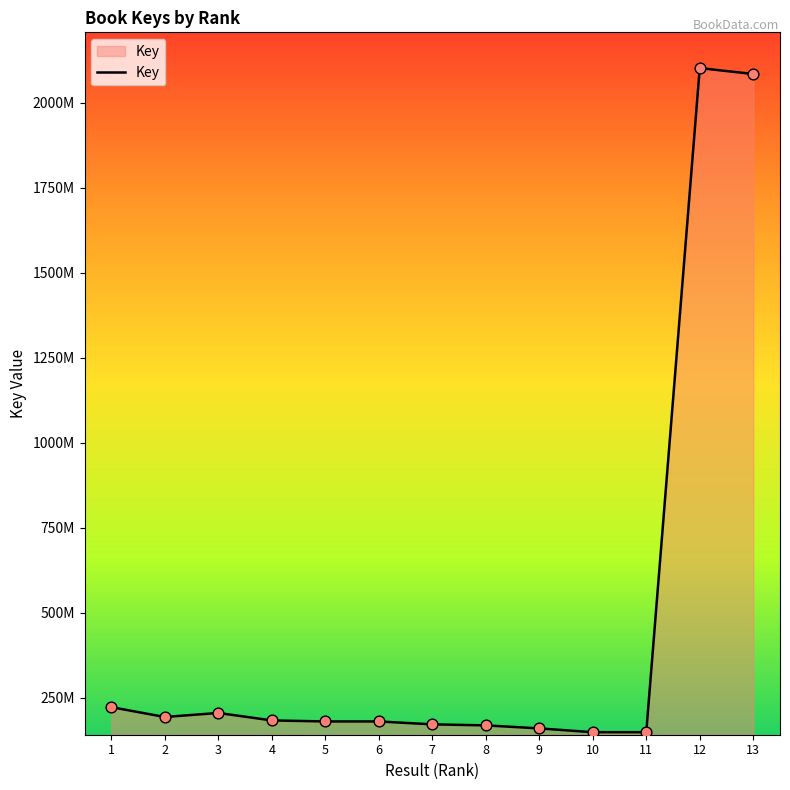

Between 7 and 10, which is larger?

7